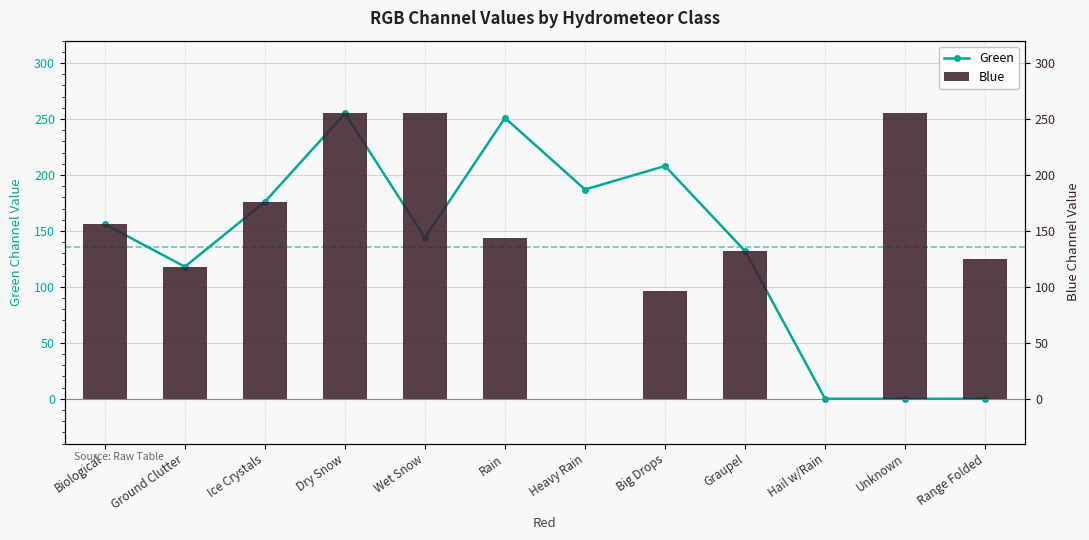

Are the bars grouped side by side (vs. stacked)?

Yes